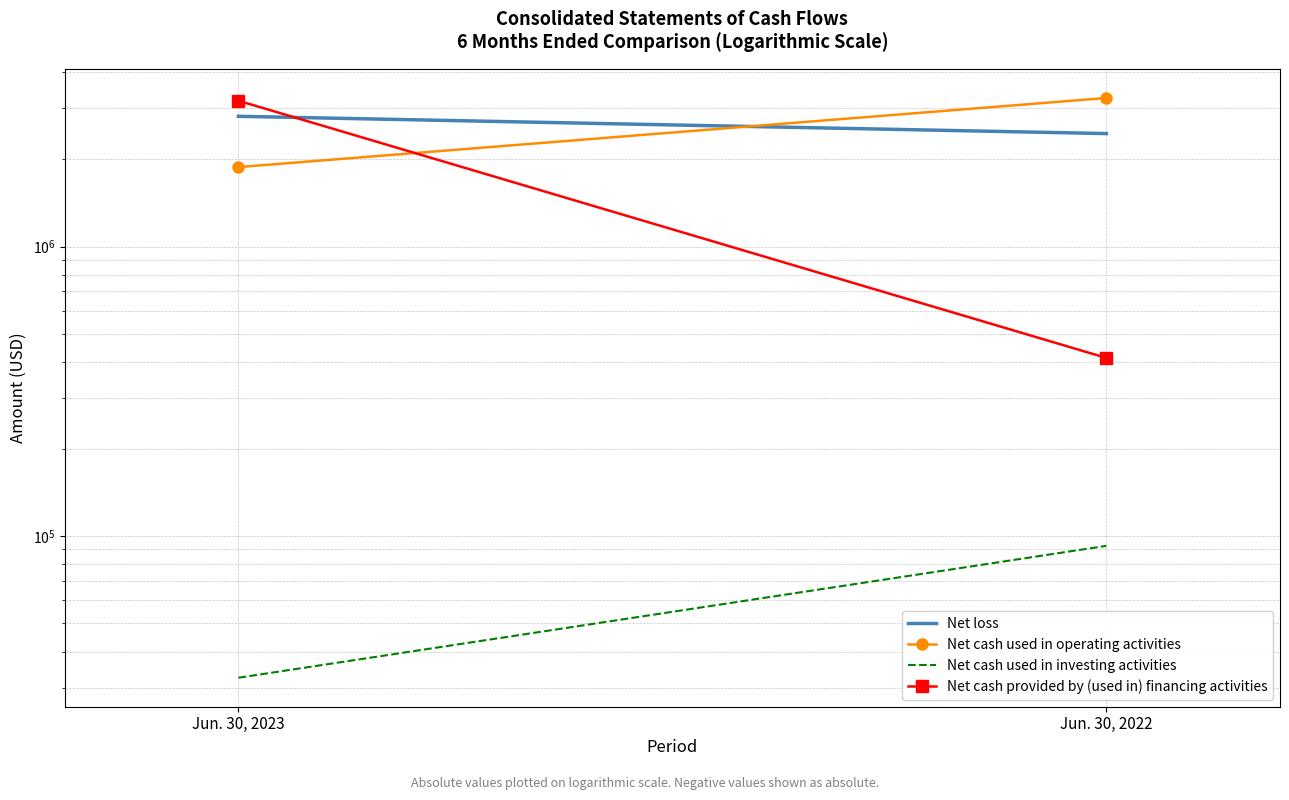

At how many categories does at least one series exceed 255582?

2